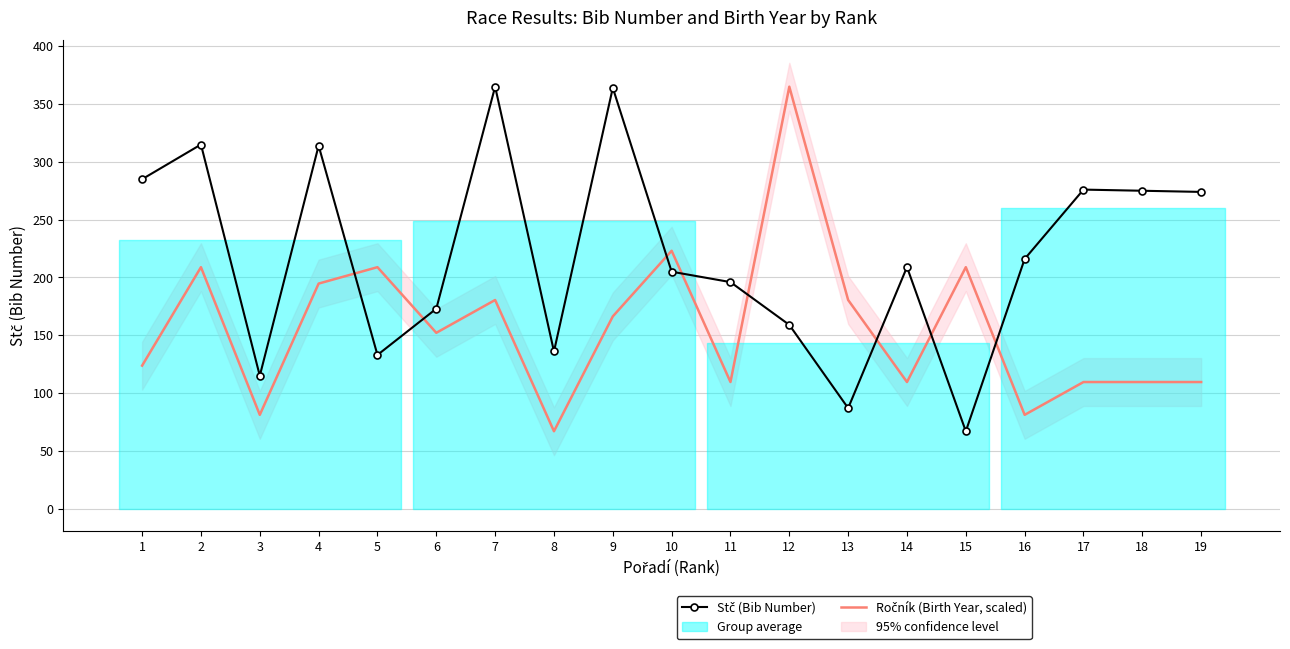

In Stč (Bib Number), how many points are higher than both neighbors (excluding endpoints)?

6